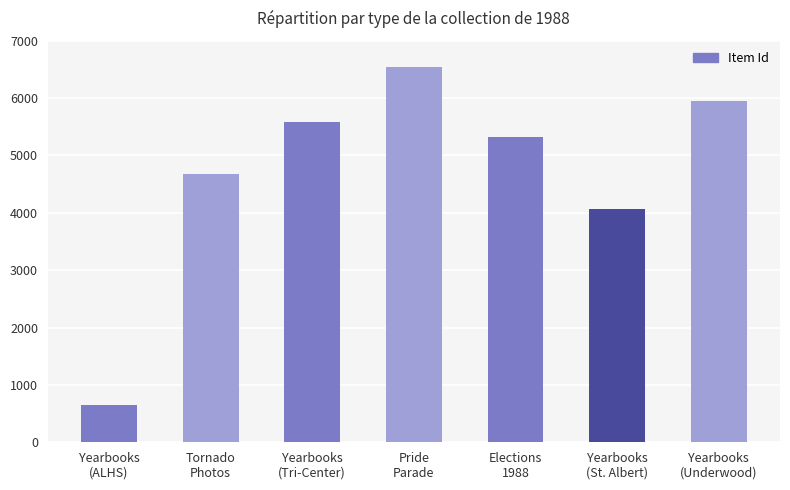

How many bars are there in total?

7